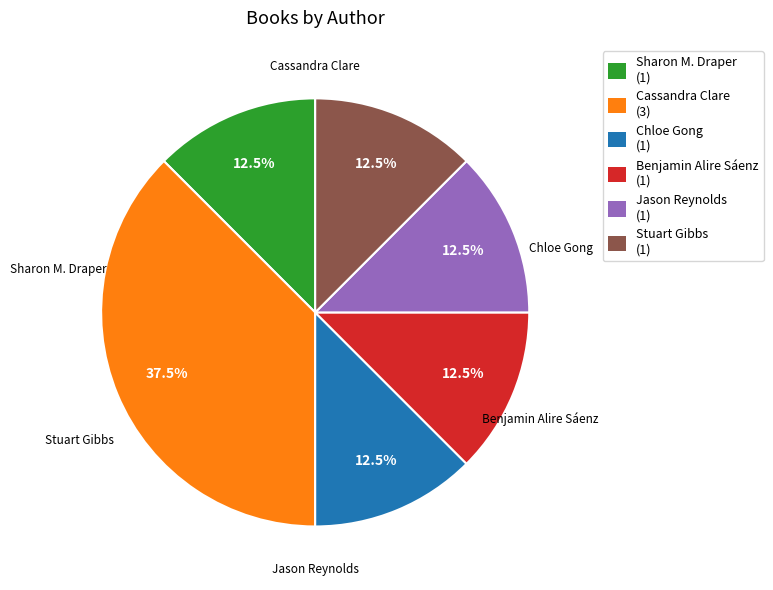

Approximately how many times larger is the value at Chloe Gong (1) compared to Benjamin Alire Sáenz (1)?

1.0